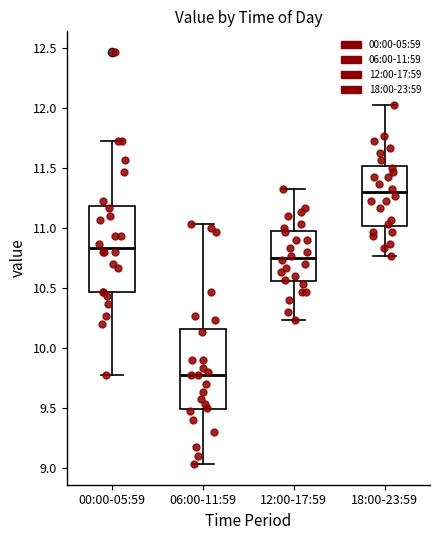

Reading left to right, transcribe this box plot: for each box, give where its median line is, the range the box spans, and where its two whiskers end, as read against the y-axis. The values are not printed on the chart, so give them approximately, as read against the axis.

00:00-05:59: median 10.85, box 10.45 to 11.20, whiskers 9.75 to 11.75
06:00-11:59: median 9.75, box 9.50 to 10.15, whiskers 9.05 to 11.05
12:00-17:59: median 10.75, box 10.55 to 11.00, whiskers 10.25 to 11.35
18:00-23:59: median 11.30, box 11.00 to 11.50, whiskers 10.75 to 12.05